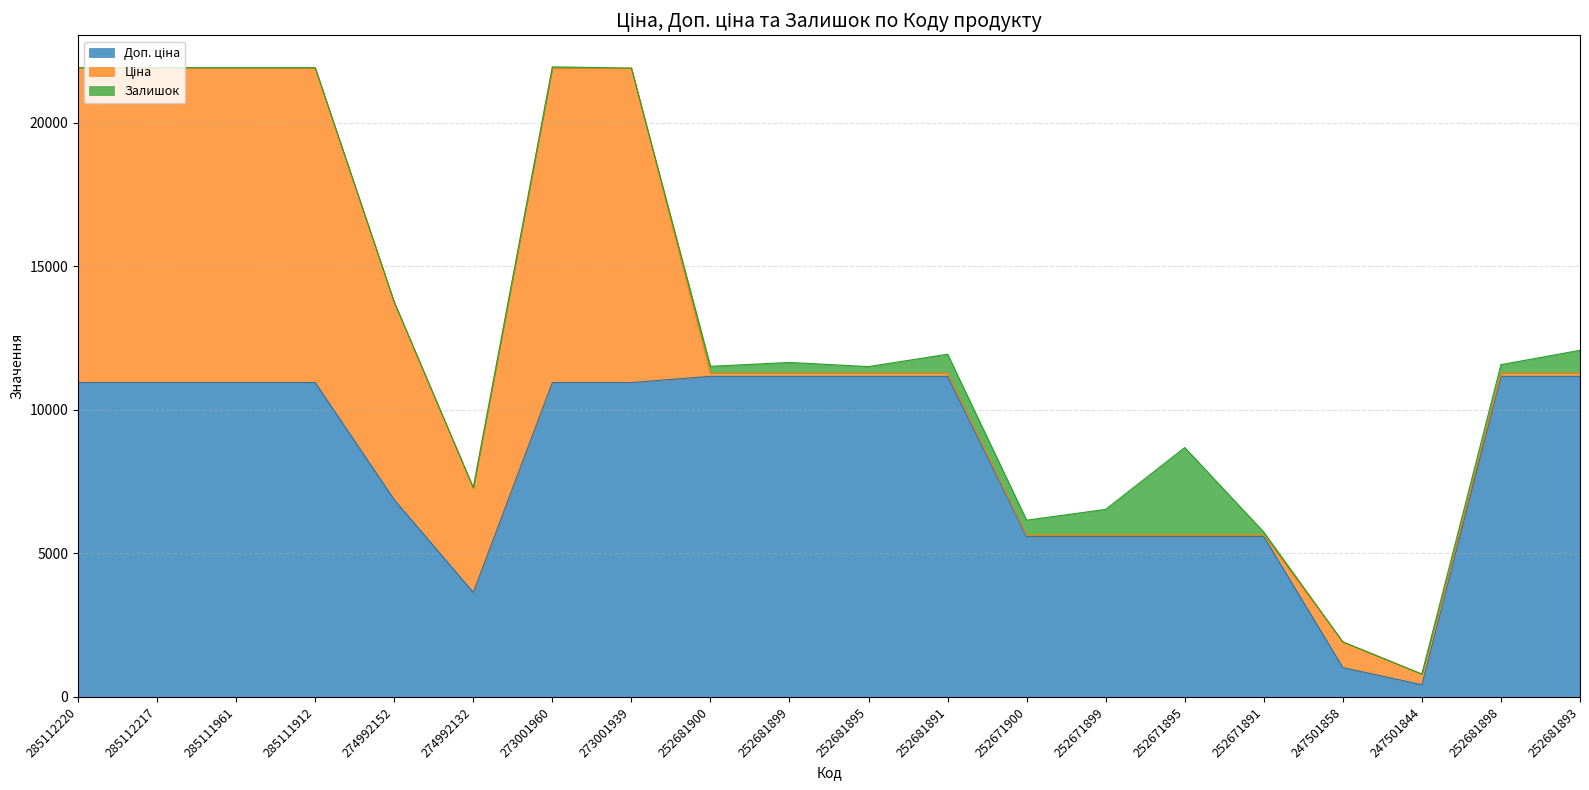

After their last crossing, which series has the higher values: Ціна or Залишок?

Залишок